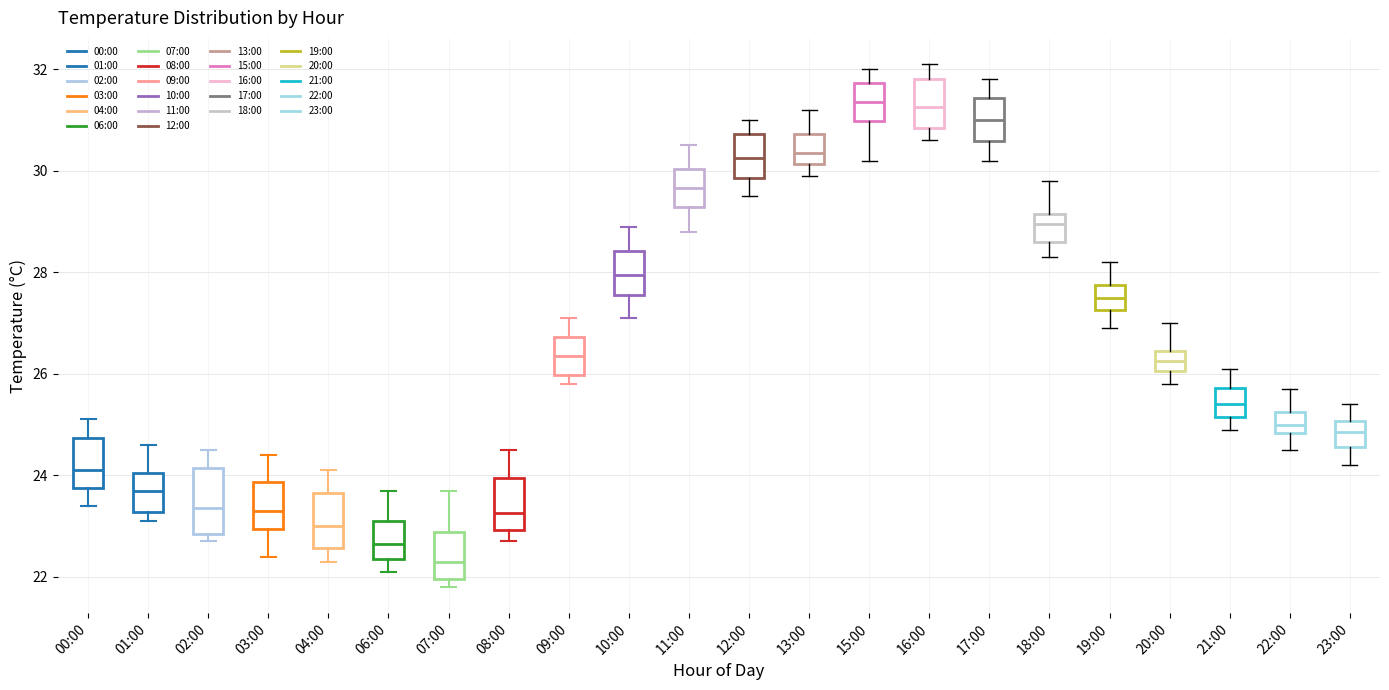

Reading left to right, transcribe this box plot: for each box, give where its median line is, the range the box spans, and where its two whiskers end, as read against the y-axis. The values are not printed on the chart, so give them approximately, as read against the axis.

00:00: median 24.2, box 23.8 to 24.8, whiskers 23.4 to 25.2
01:00: median 23.8, box 23.2 to 24.0, whiskers 23.2 (just below the box's lower edge) to 24.6
02:00: median 23.4, box 22.8 to 24.2, whiskers 22.8 (just below the box's lower edge) to 24.6
03:00: median 23.4, box 23.0 to 23.8, whiskers 22.4 to 24.4
04:00: median 23.0, box 22.6 to 23.6, whiskers 22.4 to 24.2
06:00: median 22.6, box 22.4 to 23.2, whiskers 22.2 to 23.8
07:00: median 22.4, box 22.0 to 22.8, whiskers 21.8 to 23.8
08:00: median 23.2, box 23.0 to 24.0, whiskers 22.8 to 24.6
09:00: median 26.4, box 26.0 to 26.8, whiskers 25.8 to 27.2
10:00: median 28.0, box 27.6 to 28.4, whiskers 27.2 to 29.0
11:00: median 29.6, box 29.2 to 30.0, whiskers 28.8 to 30.6
12:00: median 30.2, box 29.8 to 30.8, whiskers 29.6 to 31.0
13:00: median 30.4, box 30.2 to 30.8, whiskers 30.0 to 31.2
15:00: median 31.4, box 31.0 to 31.8, whiskers 30.2 to 32.0
16:00: median 31.2, box 30.8 to 31.8, whiskers 30.6 to 32.2
17:00: median 31.0, box 30.6 to 31.4, whiskers 30.2 to 31.8
18:00: median 29.0, box 28.6 to 29.2, whiskers 28.4 to 29.8
19:00: median 27.6, box 27.2 to 27.8, whiskers 27.0 to 28.2
20:00: median 26.2, box 26.0 to 26.4, whiskers 25.8 to 27.0
21:00: median 25.4, box 25.2 to 25.8, whiskers 25.0 to 26.2
22:00: median 25.0, box 24.8 to 25.2, whiskers 24.6 to 25.8
23:00: median 24.8, box 24.6 to 25.0, whiskers 24.2 to 25.4